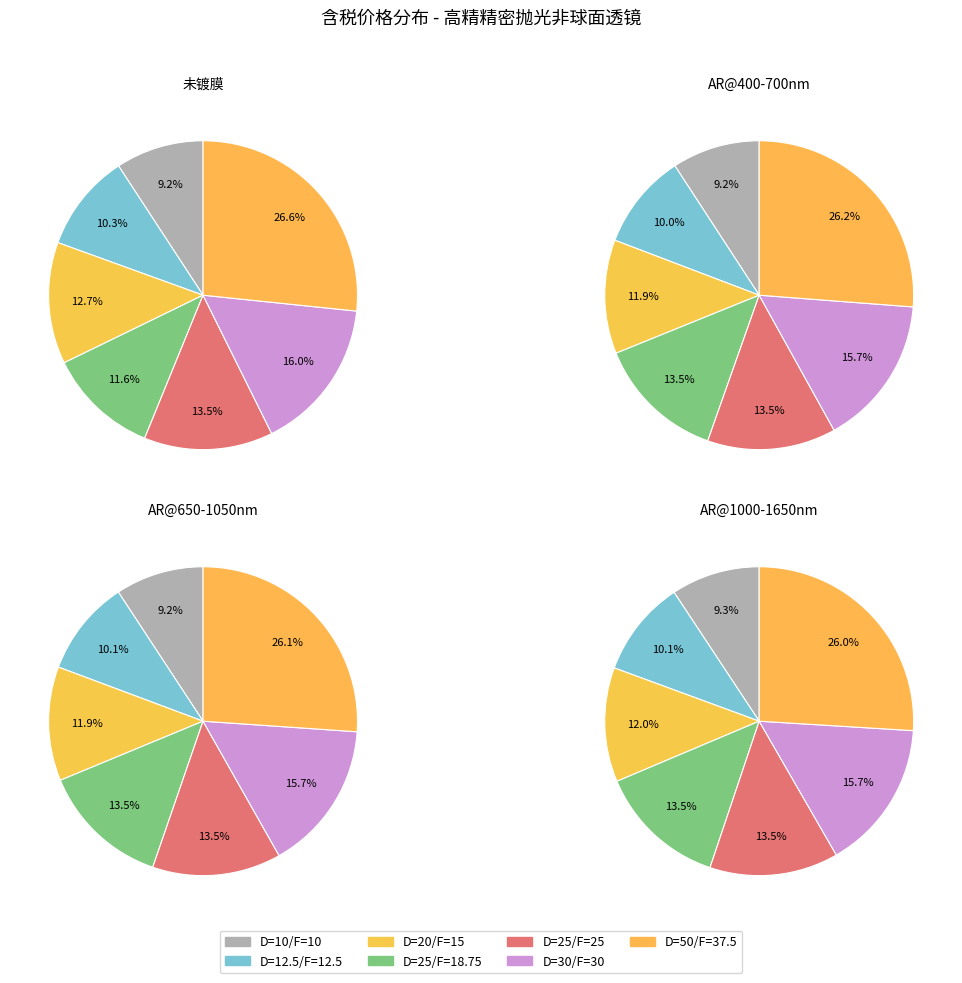

Combined, do D=25/F=18.75 and D=12.5/F=12.5 account for over 50%?

No